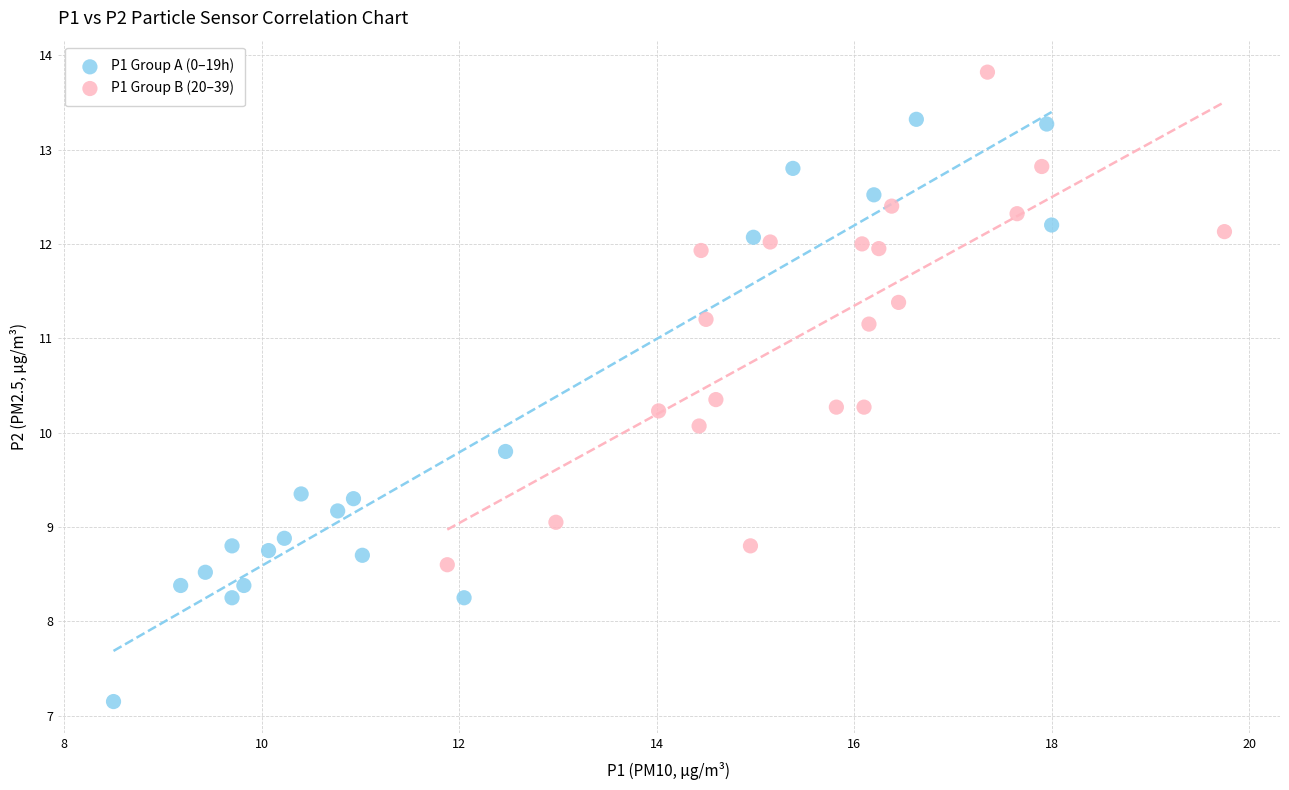

Which series reaches the maximum Y coordinate?

P1 Group B (20–39)